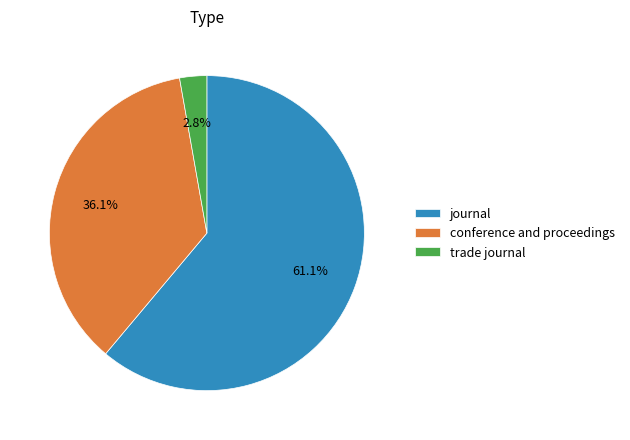

What is the total percentage of trade journal and conference and proceedings?

38.9%